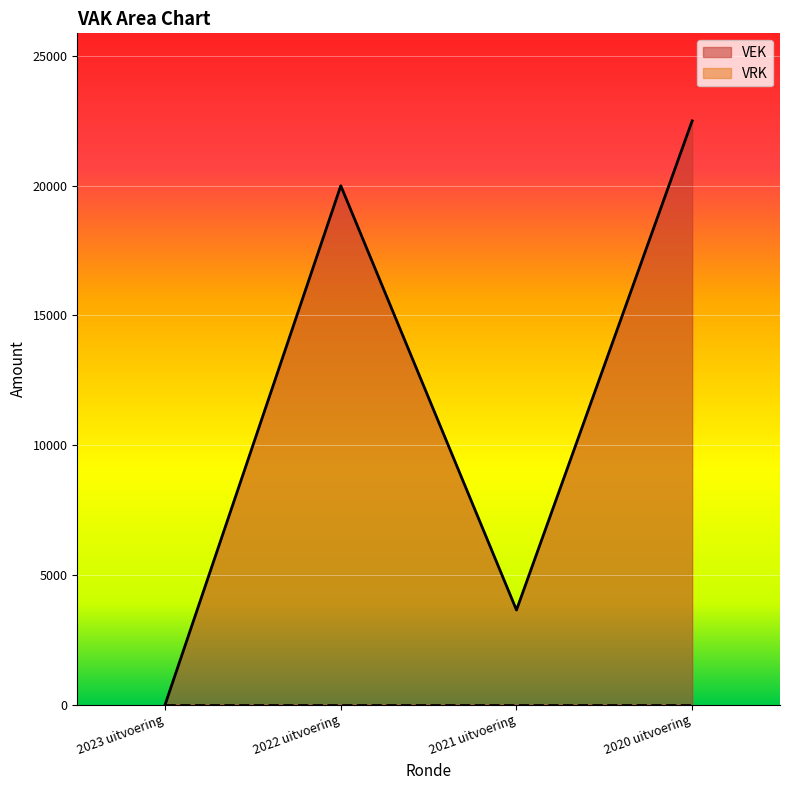

Reading left to right, list all the values displayed in this chart.

0	20000	3645	22500